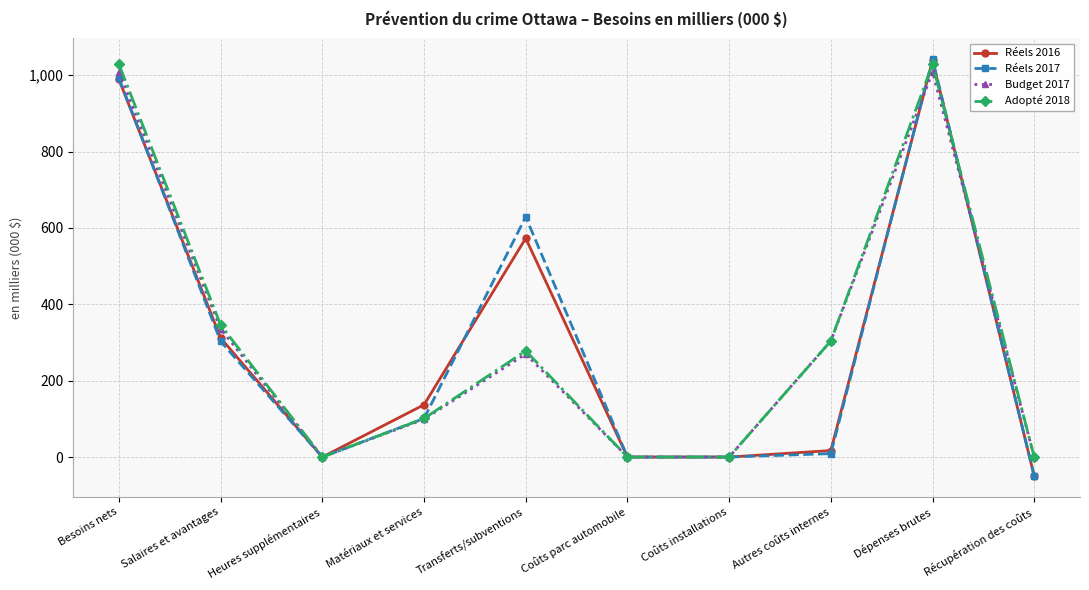

What is the label of the 2nd point from the right?

Dépenses brutes